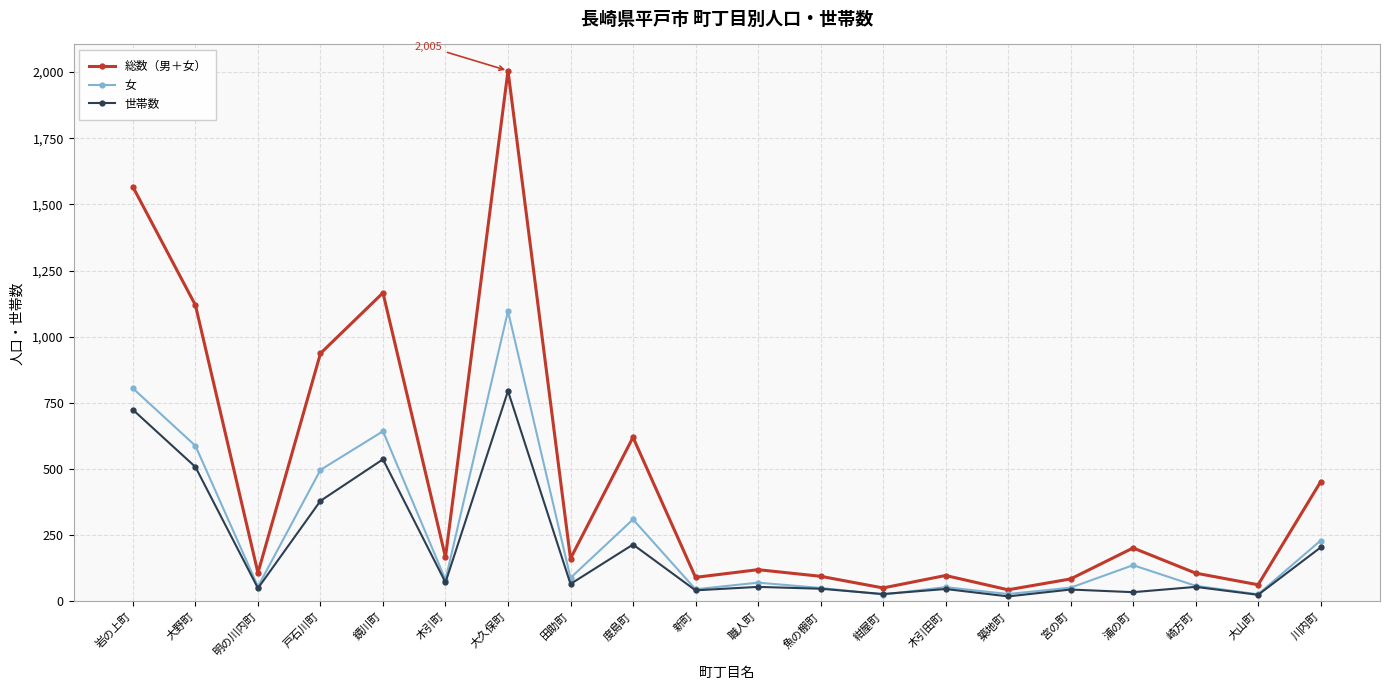

Read the 女 value at 田助町.

89